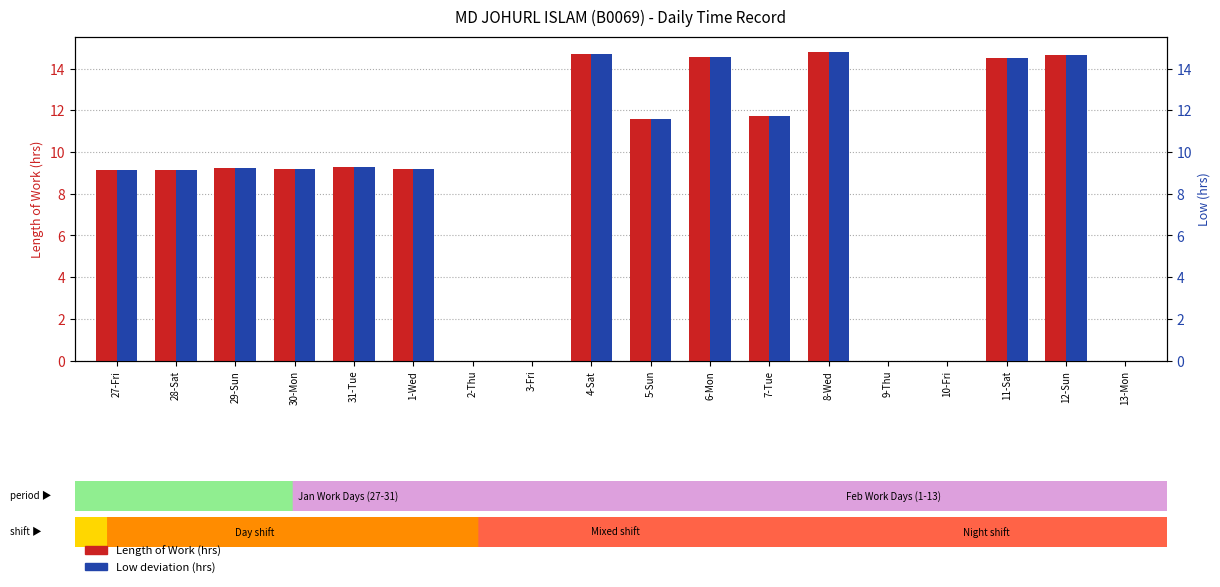

Reading left to right, list all the values displayed in this chart.

Length of Work: 27-Fri=9.1	28-Sat=9.2	29-Sun=9.2	30-Mon=9.2	31-Tue=9.3	1-Wed=9.2	2-Thu=0.0	3-Fri=0.0	4-Sat=14.7	5-Sun=11.6	6-Mon=14.6	7-Tue=11.8	8-Wed=14.8	9-Thu=0.0	10-Fri=0.0	11-Sat=14.5	12-Sun=14.7	13-Mon=0.0
Low (deviation): 27-Fri=9.1	28-Sat=9.2	29-Sun=9.2	30-Mon=9.2	31-Tue=9.3	1-Wed=9.2	2-Thu=0.0	3-Fri=0.0	4-Sat=14.7	5-Sun=11.6	6-Mon=14.6	7-Tue=11.8	8-Wed=14.8	9-Thu=0.0	10-Fri=0.0	11-Sat=14.5	12-Sun=14.7	13-Mon=0.0